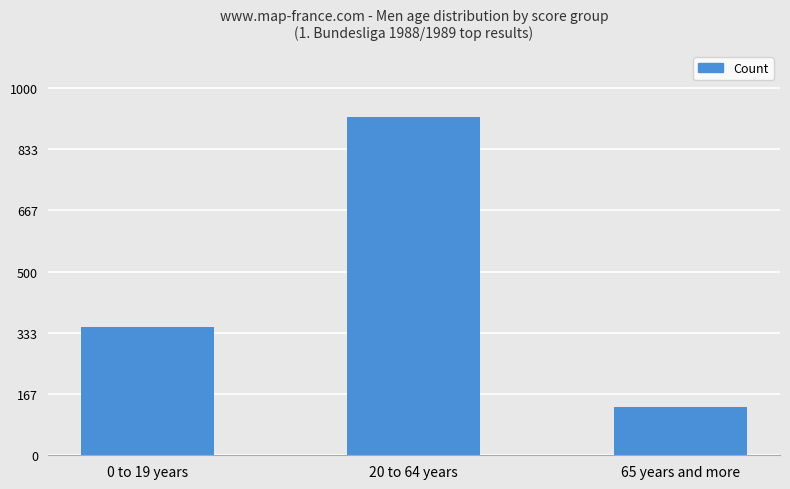

Reading right to left, transcribe all the data shown in this chart.

65 years and more=130	20 to 64 years=920	0 to 19 years=350